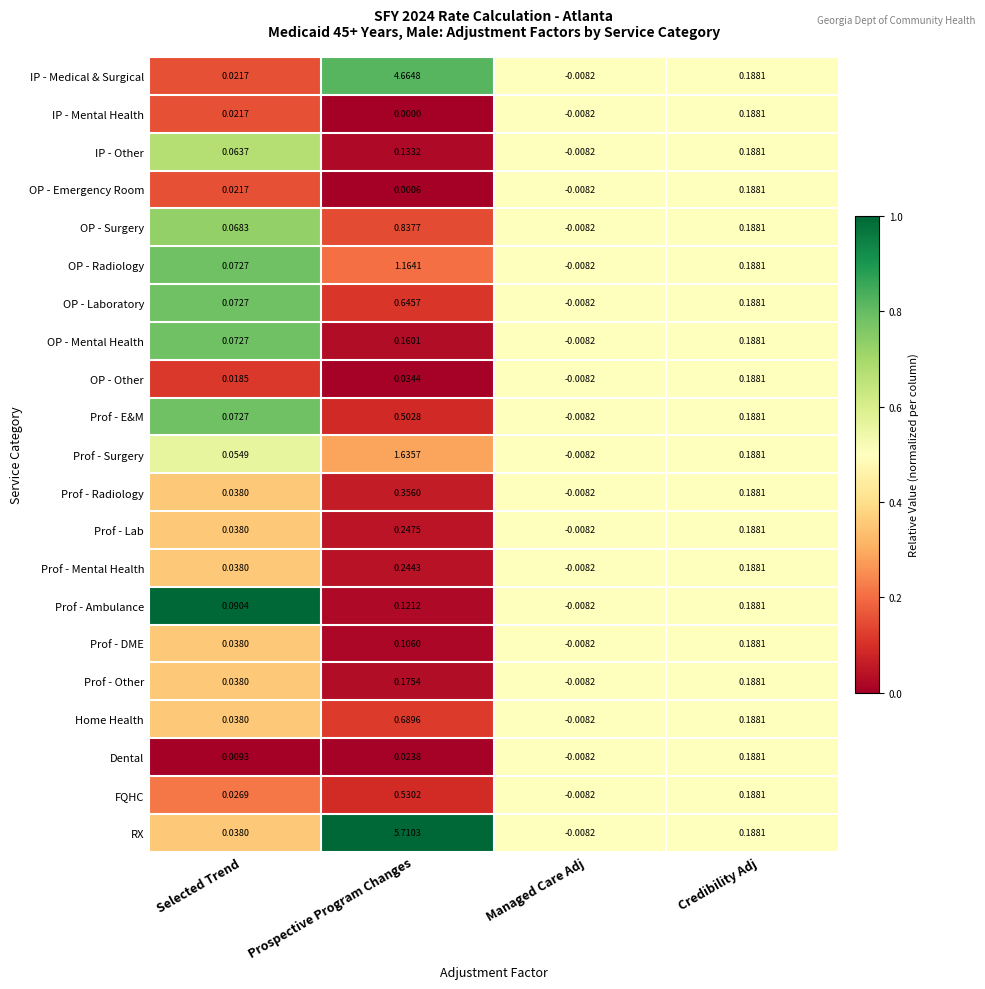

Which series has the largest total across all categories?

RX